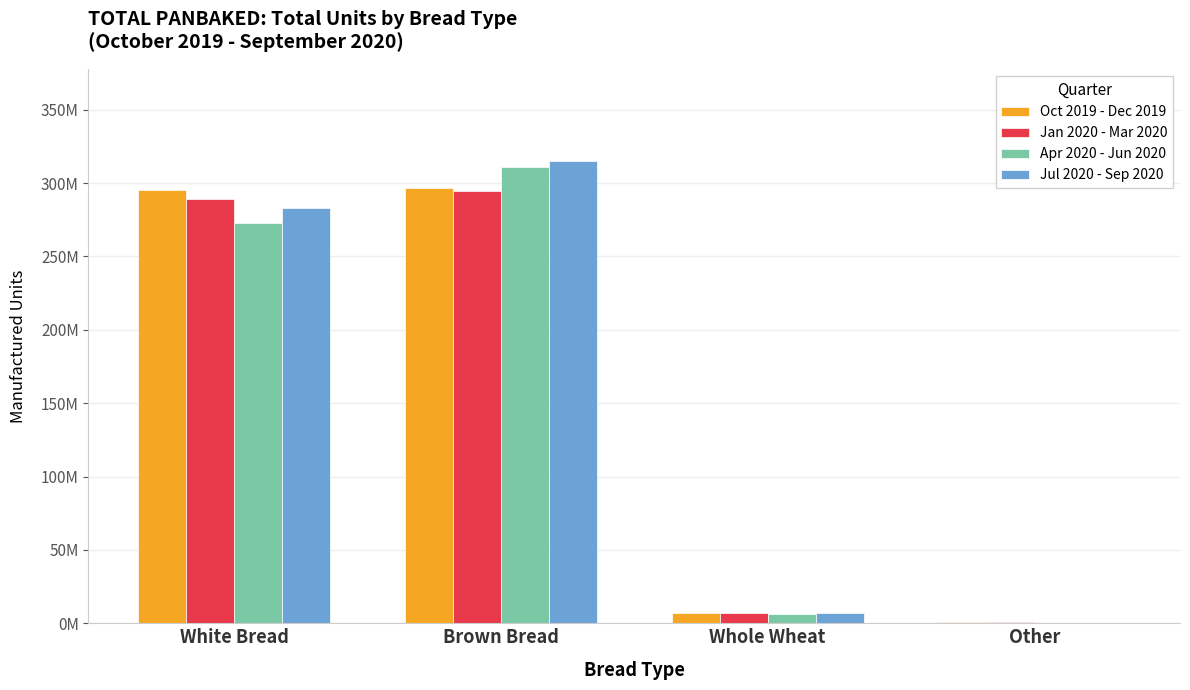

What is the value of the Oct 2019 - Dec 2019 bar at the 4th from the left?

684363